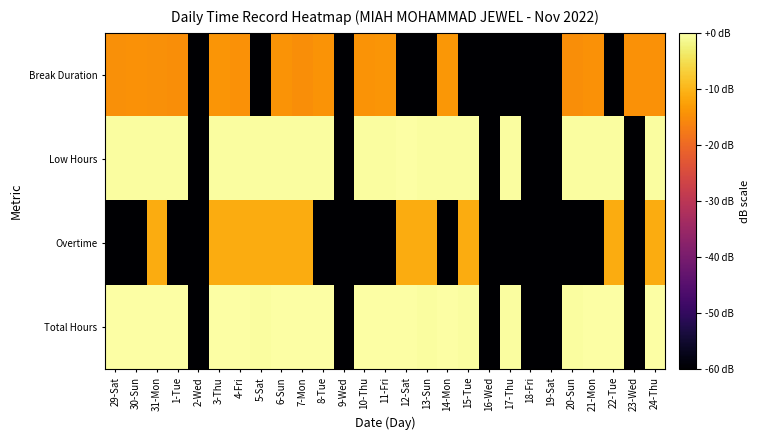

Rank the series by their maximum value, from highest to lowest.

Low Hours, Total Hours, Overtime, Break Duration